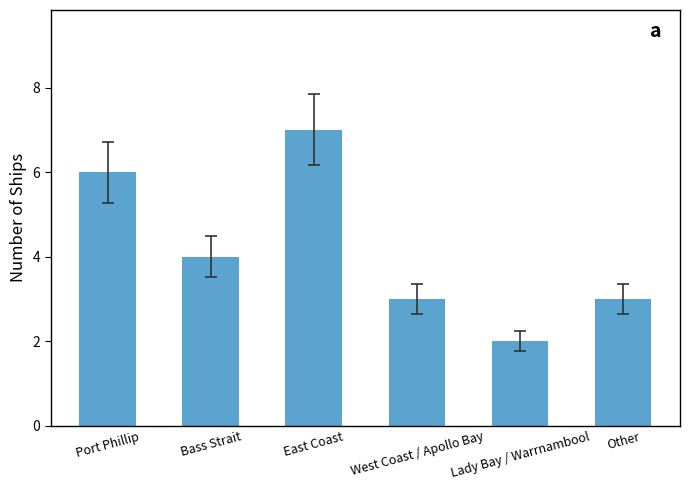

Reading left to right, what are all the values shown in this chart?

Port Phillip=6	Bass Strait=4	East Coast=7	West Coast / Apollo Bay=3	Lady Bay / Warrnambool=2	Other=3